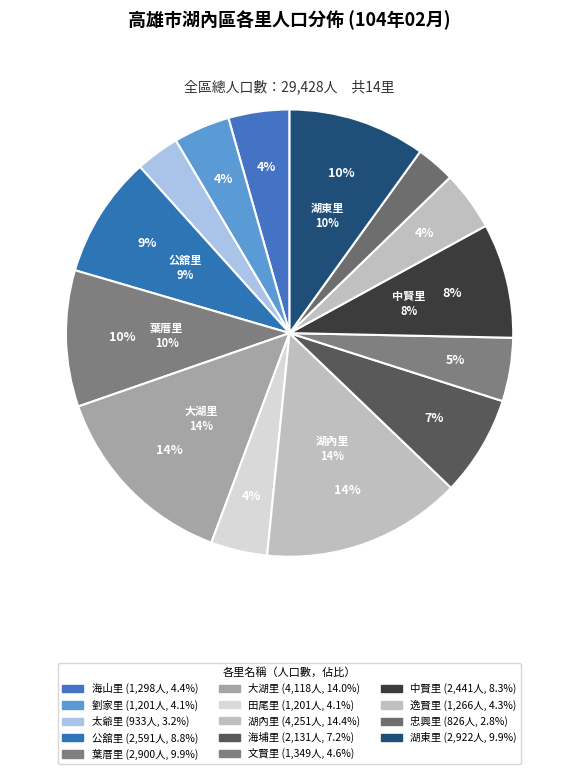

What is the change in value from 太爺里 to 文賢里?

+416